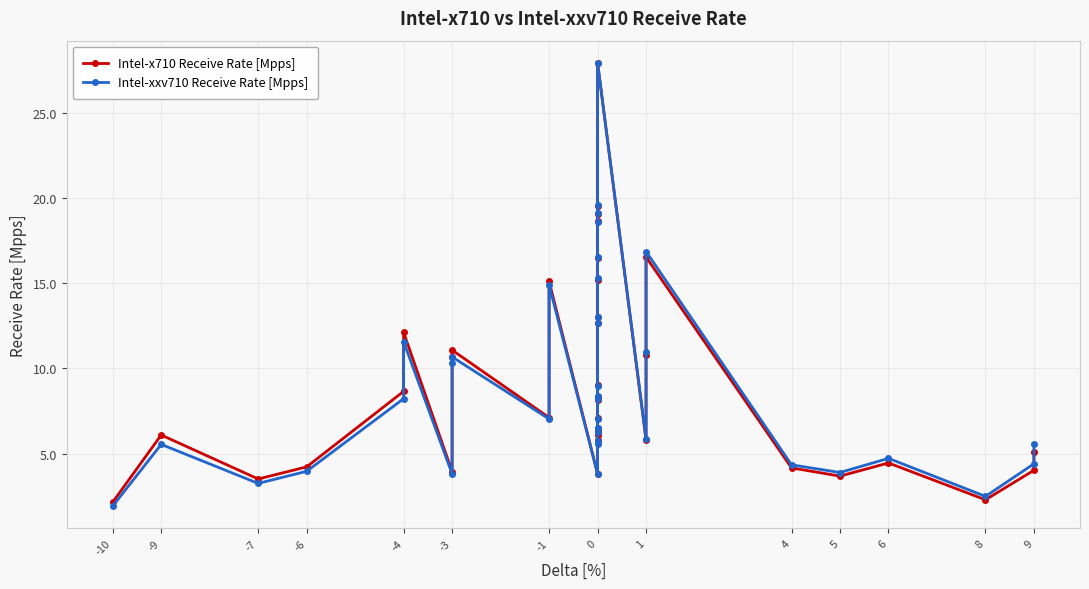

Reading left to right, what are all the values shown in this chart?

Intel-x710 Receive Rate [Mpps]: 2.1	6.1	3.5	4.2	8.7	12.1	3.9	10.7	11.1	7.1	15.1	3.8	5.8	6.1	6.3	6.4	6.4	7.1	8.2	8.3	9.0	12.7	13.0	15.2	16.5	18.6	19.1	19.6	27.9	5.8	10.8	16.5	4.2	3.7	4.5	2.3	4.0	5.1
Intel-xxv710 Receive Rate [Mpps]: 1.9	5.5	3.2	4.0	8.2	11.6	3.8	10.3	10.7	7.0	14.9	3.8	5.5	5.8	6.3	6.5	6.5	7.0	8.2	8.4	9.0	12.6	13.0	15.3	16.5	18.6	19.1	19.6	27.9	5.9	10.9	16.9	4.3	3.9	4.7	2.5	4.4	5.6